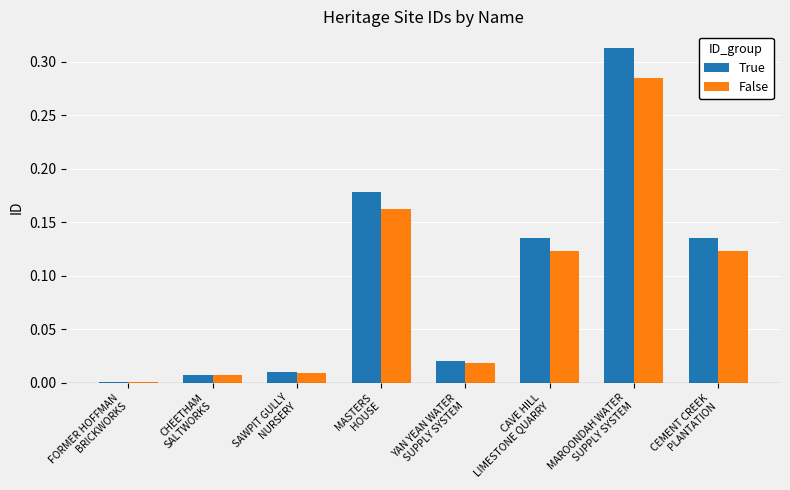

What are all the series names shown in the legend?

True, False